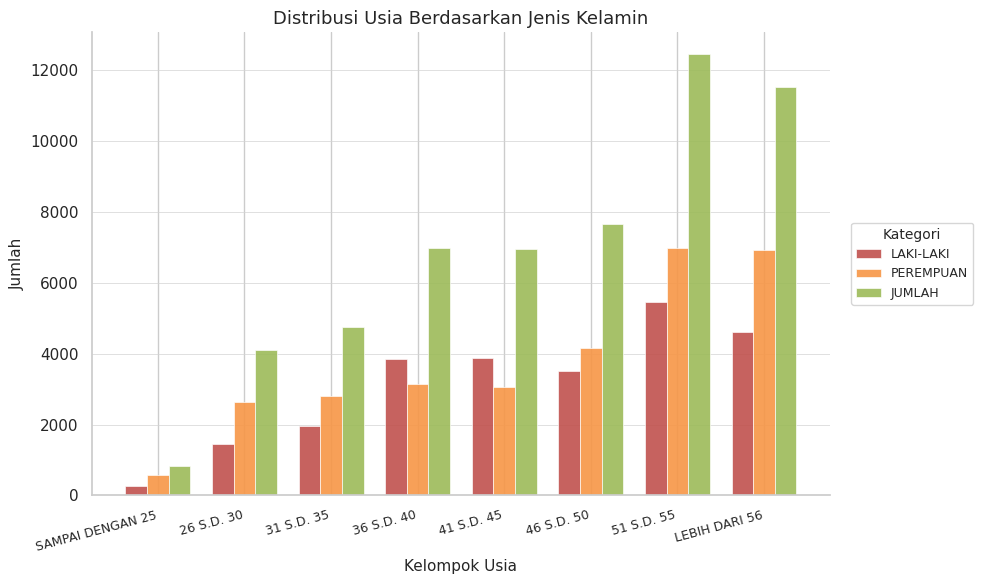

What is the difference between the LAKI-LAKI values at 51 S.D. 55 and 31 S.D. 35?

3510